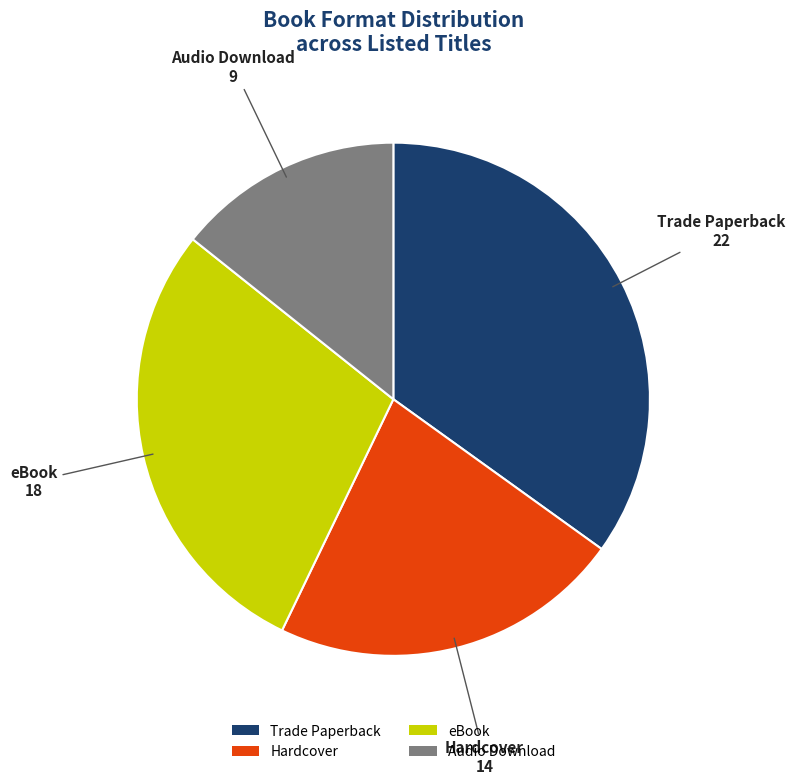

Rank the categories by value from highest to lowest.

Trade Paperback, eBook, Hardcover, Audio Download